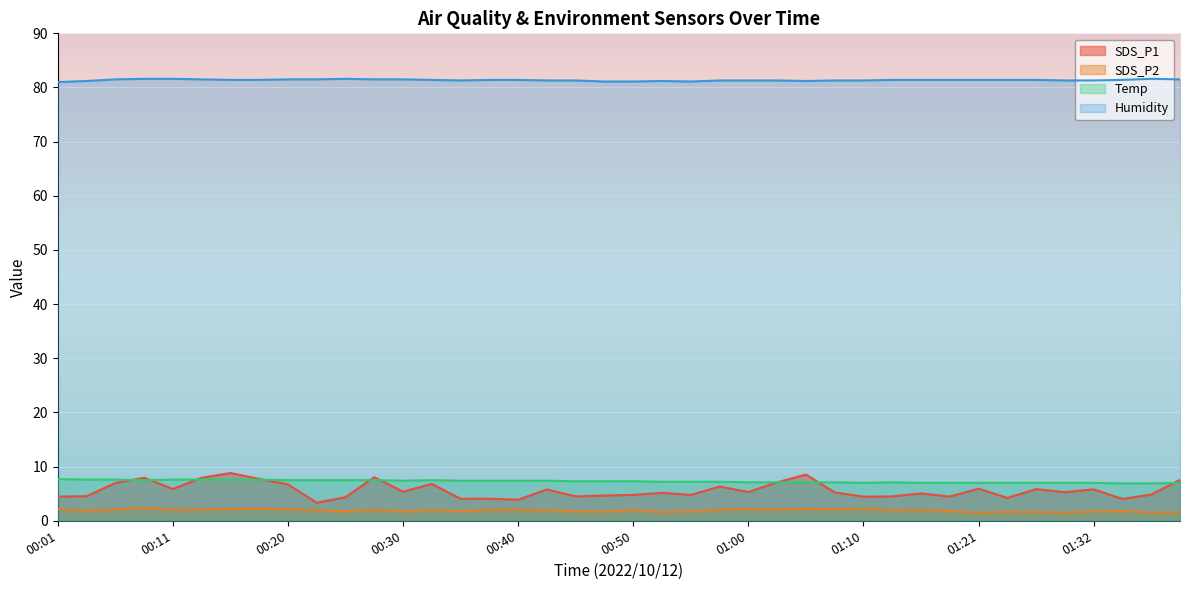

What are all the series names shown in the legend?

SDS_P1, SDS_P2, Temp, Humidity